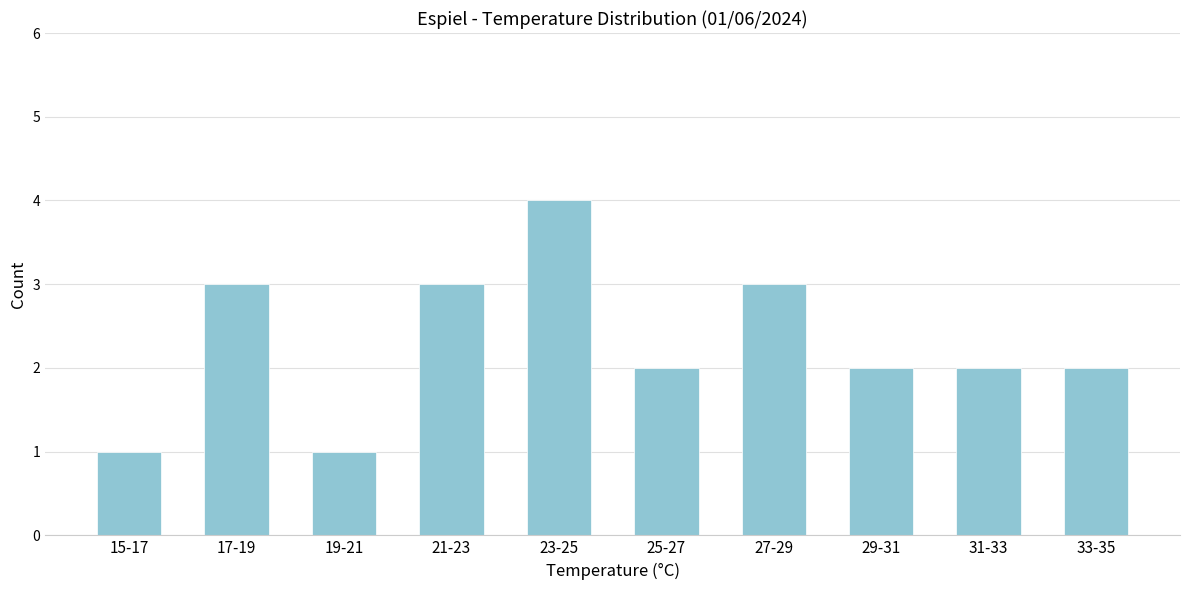

Reading right to left, extract all data points from this chart.

33-35=2	31-33=2	29-31=2	27-29=3	25-27=2	23-25=4	21-23=3	19-21=1	17-19=3	15-17=1